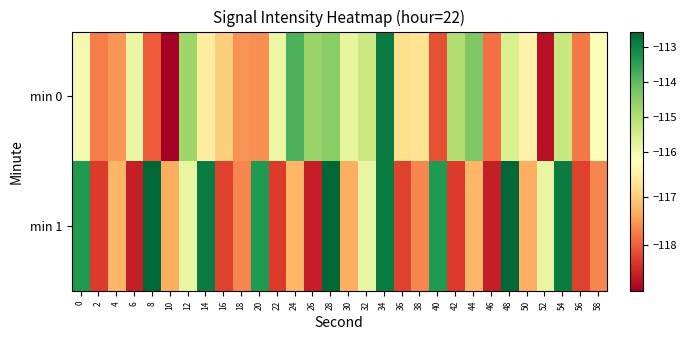

How many data points does each series have?

30